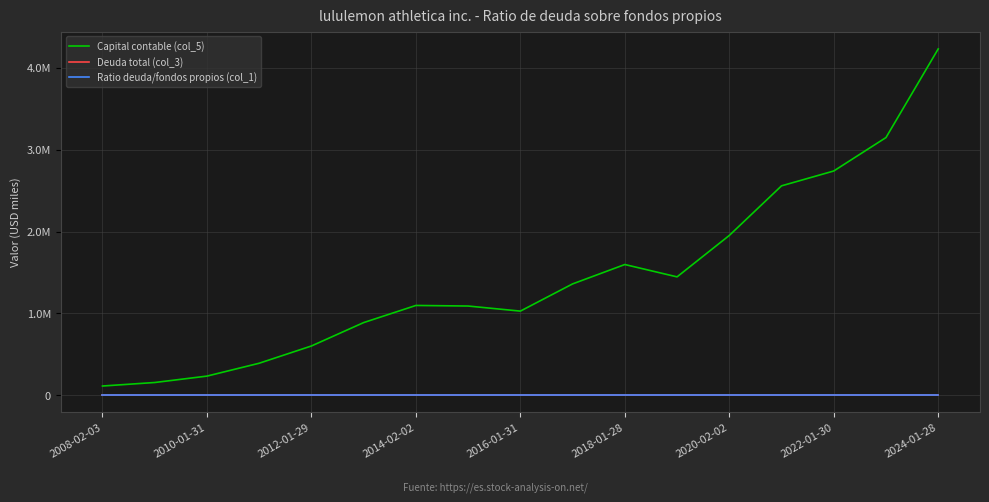

Does the chart have visible grid lines?

Yes